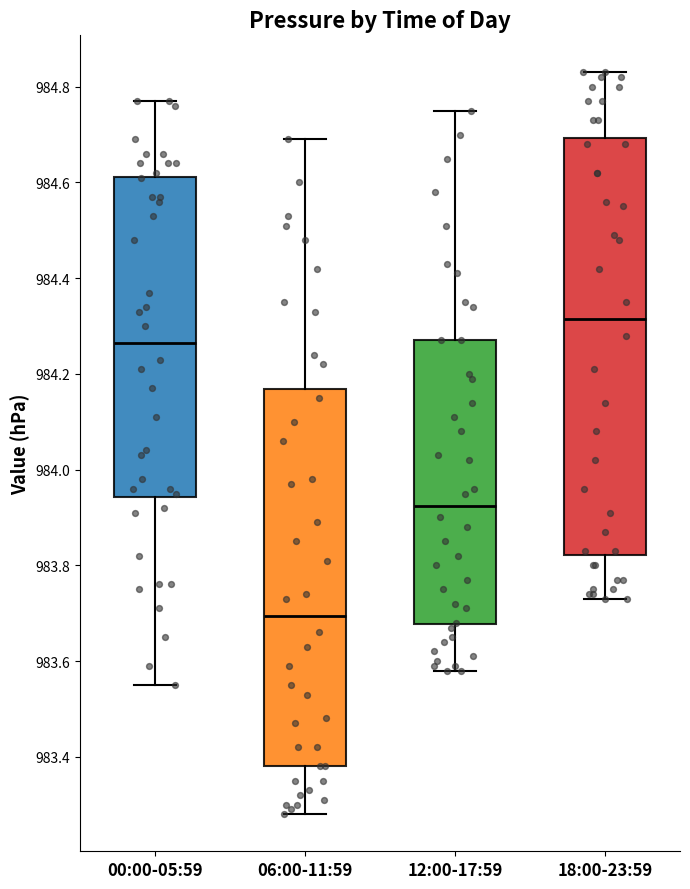

Reading left to right, read every box against the y-axis: the position of its median line, the range the box covers, and the ends of its whiskers. The values are not printed on the chart, so give them approximately, as read against the axis.

00:00-05:59: median 984.26, box 983.94 to 984.62, whiskers 983.56 to 984.78
06:00-11:59: median 983.70, box 983.38 to 984.16, whiskers 983.28 to 984.70
12:00-17:59: median 983.92, box 983.68 to 984.28, whiskers 983.58 to 984.76
18:00-23:59: median 984.32, box 983.82 to 984.70, whiskers 983.74 to 984.84